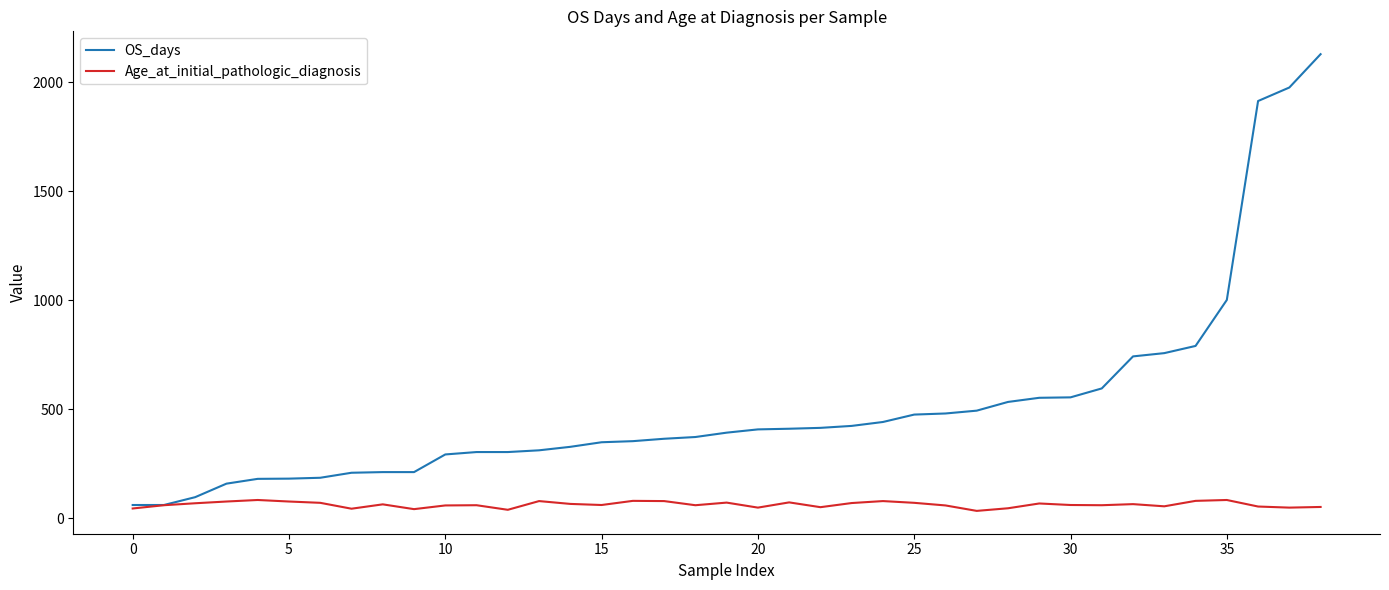

Which series has the widest spread of values?

OS_days